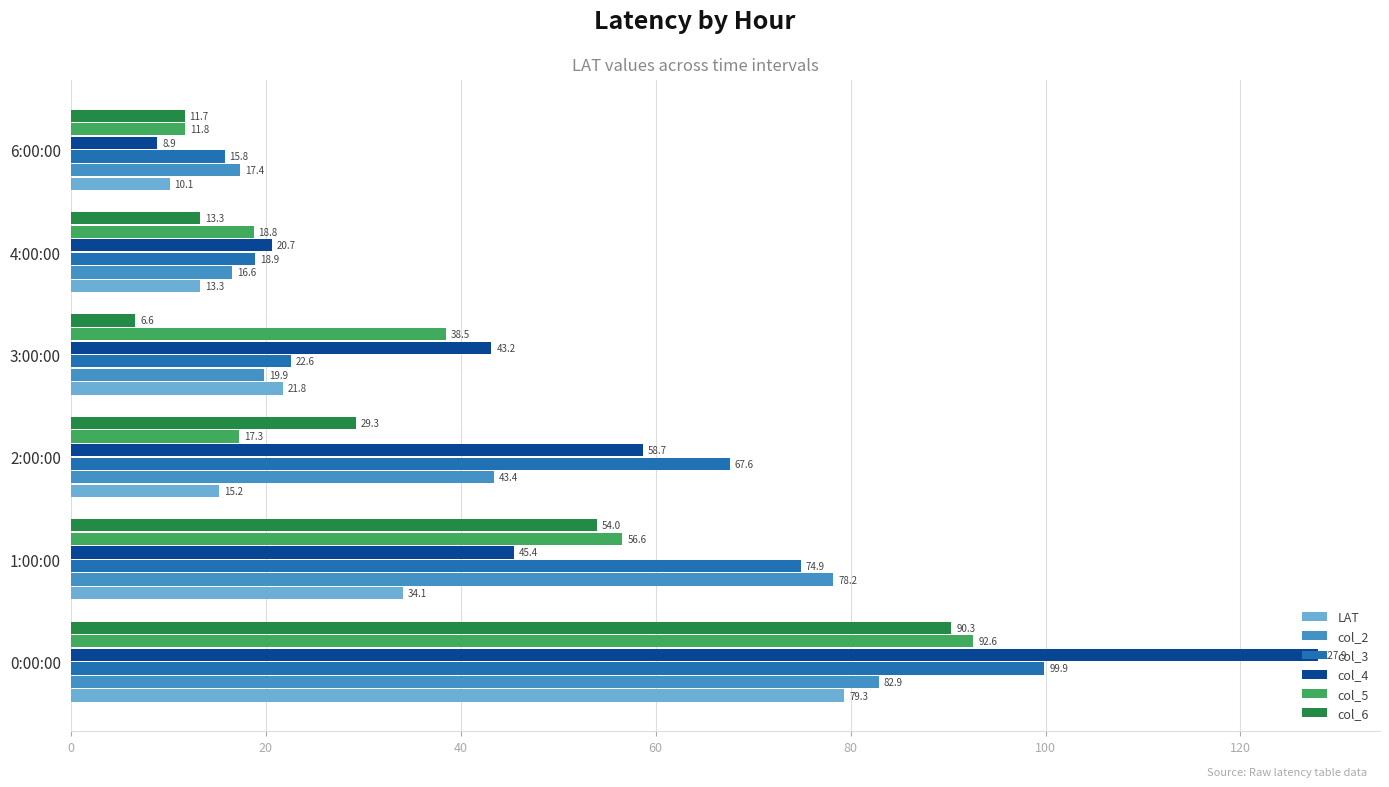

What are all the series names shown in the legend?

LAT, col_2, col_3, col_4, col_5, col_6